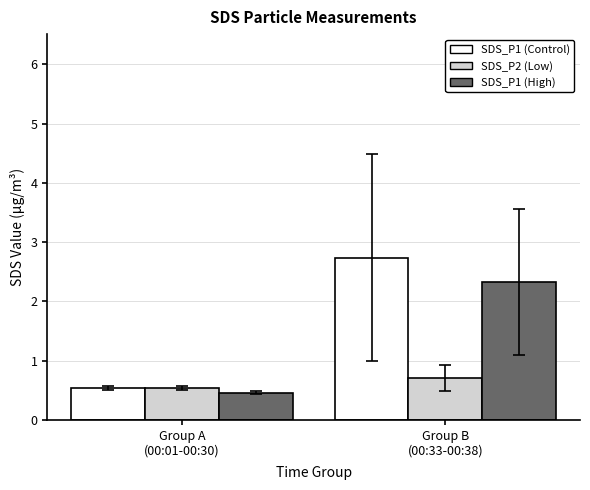

What is the approximate value of SDS_P2 (Low) at Group A
(00:01-00:30)?

0.5